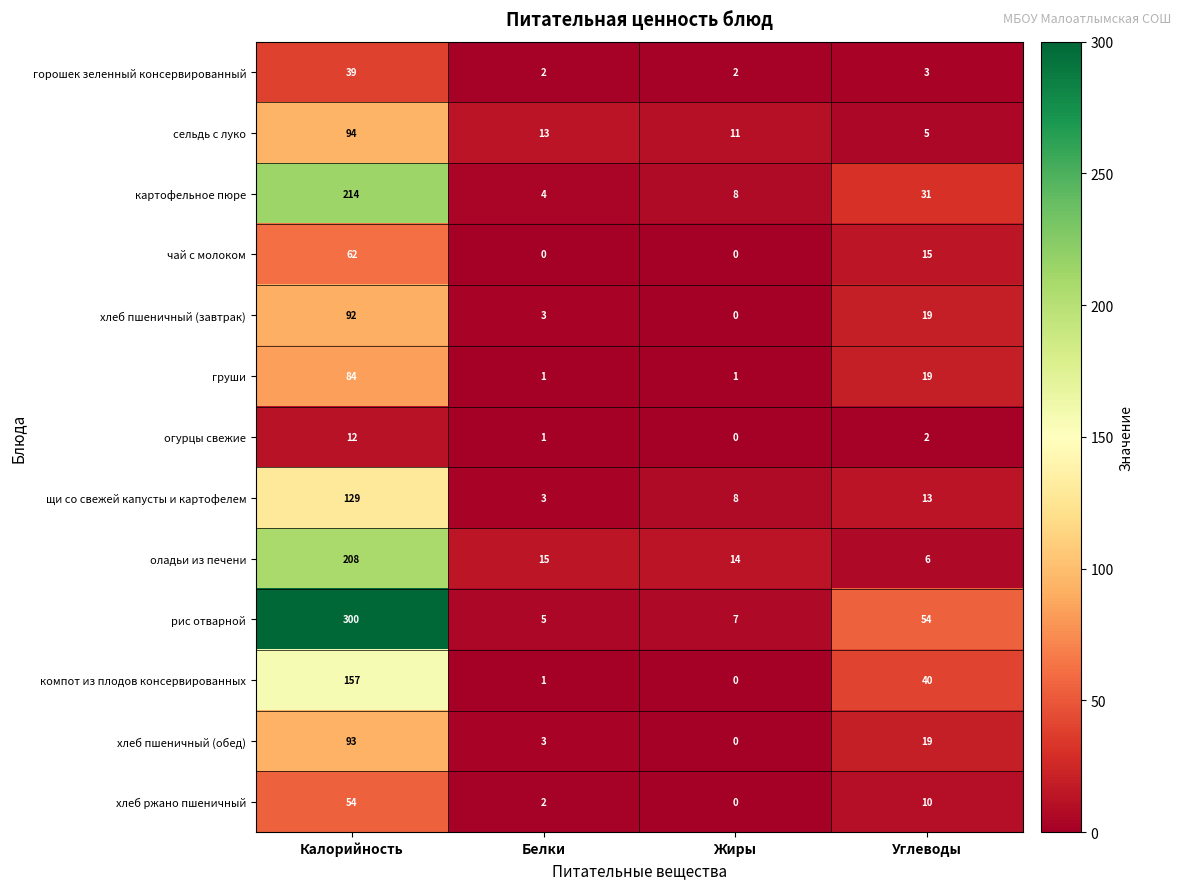

What is the total value across all series at Белки?

53